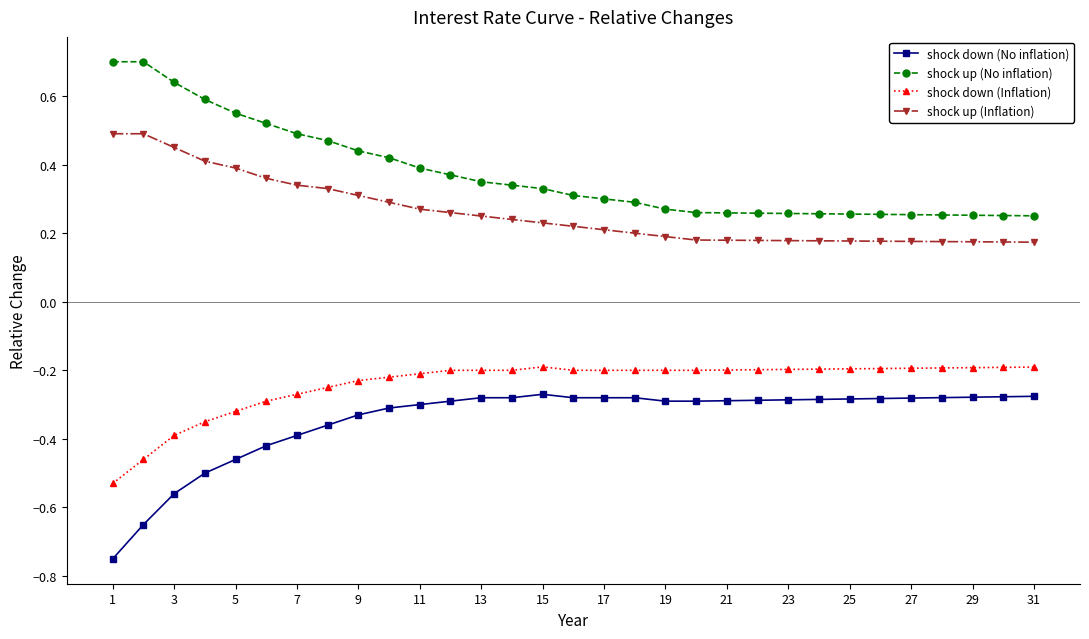

True or false: shock up (Inflation) and shock down (No inflation) intersect in this chart.

False